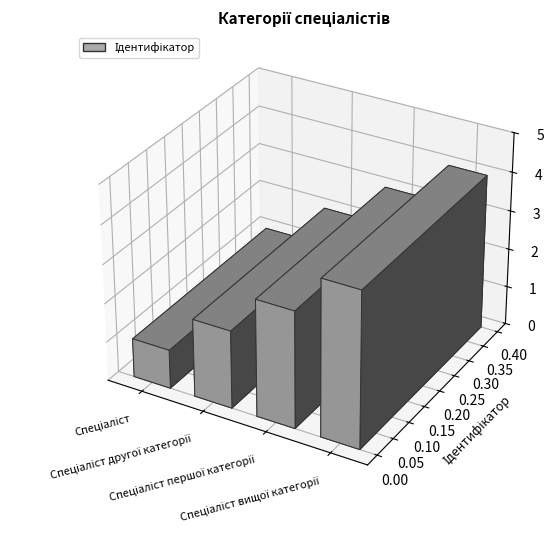

What is the label of the 4th bar from the left?

Спеціаліст вищої категорії